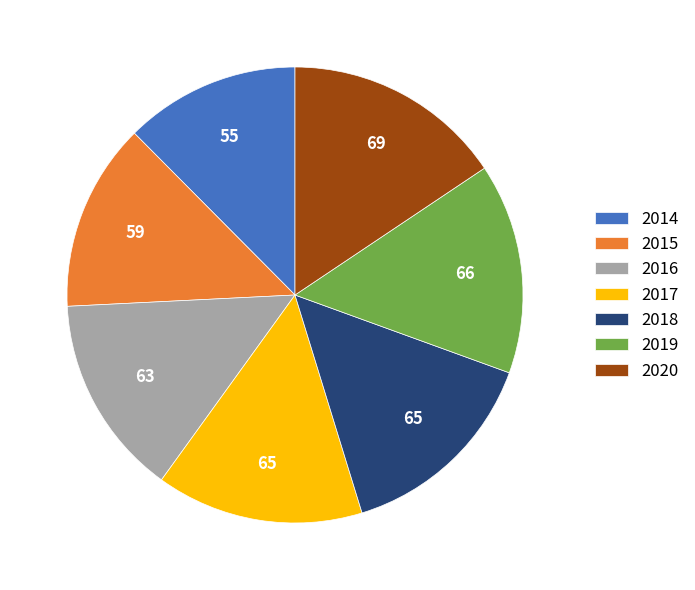

Between 2020 and 2018, which is larger?

2020